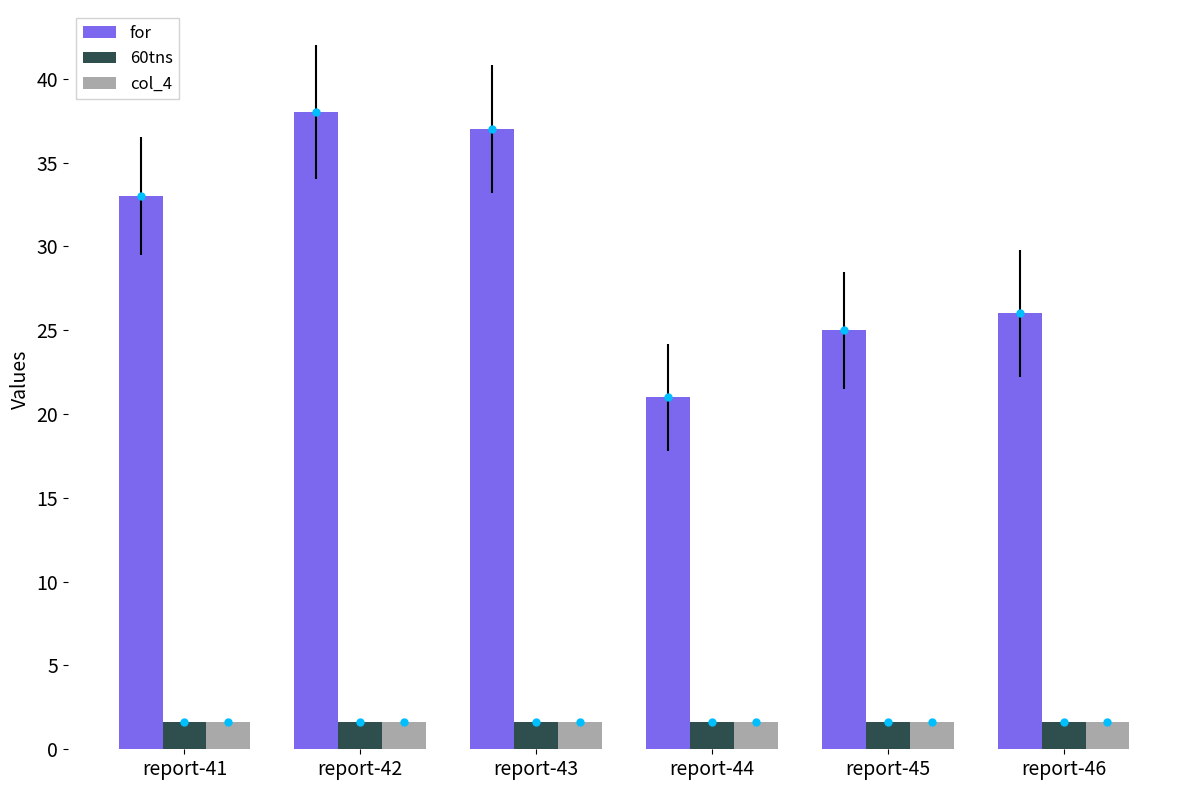

What is the total value across all series at report-44?

24.2